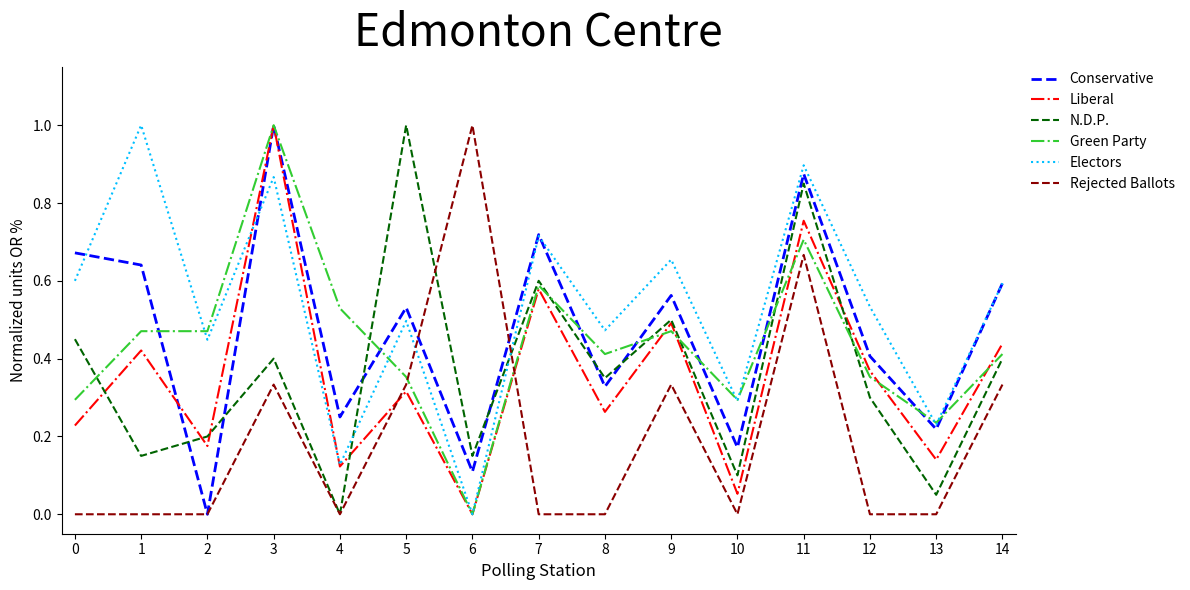

The value of N.D.P. at 4 is -0.6. True or false?

False